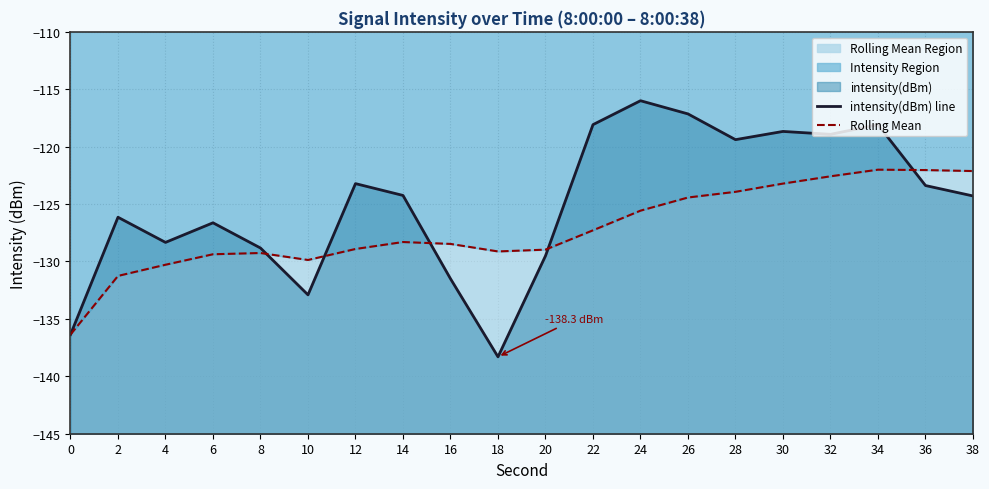

True or false: Rolling Mean and intensity(dBm) line cross at least once.

True